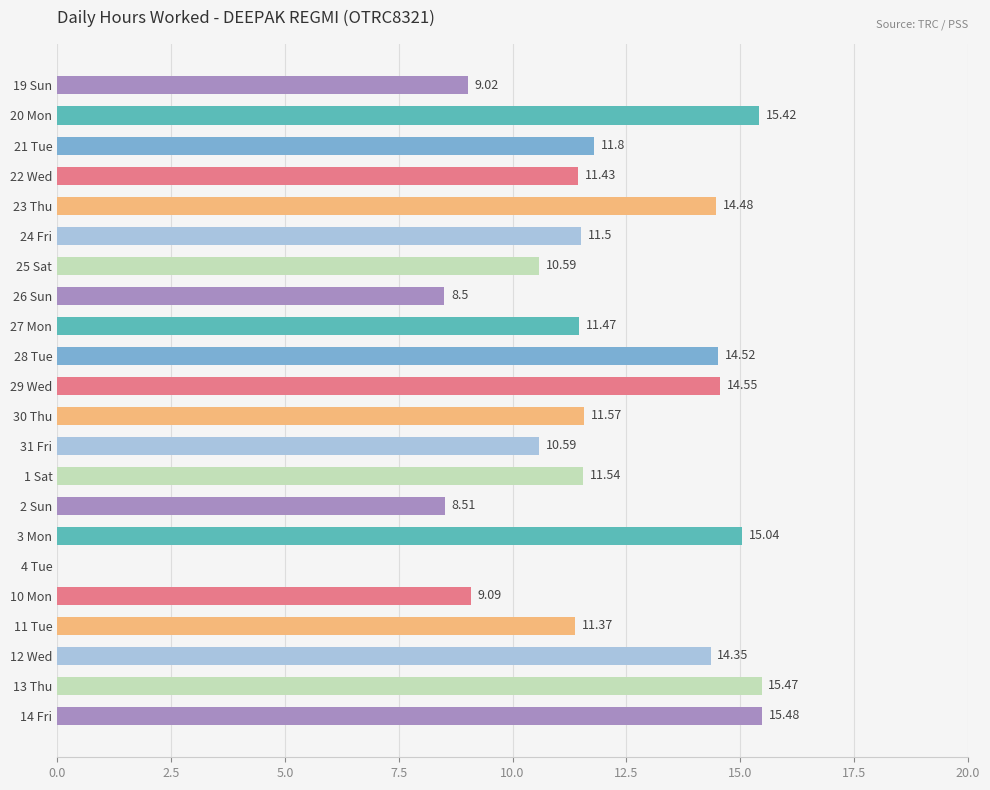

What is the change in value from 11 Tue to 12 Wed?

+3.0